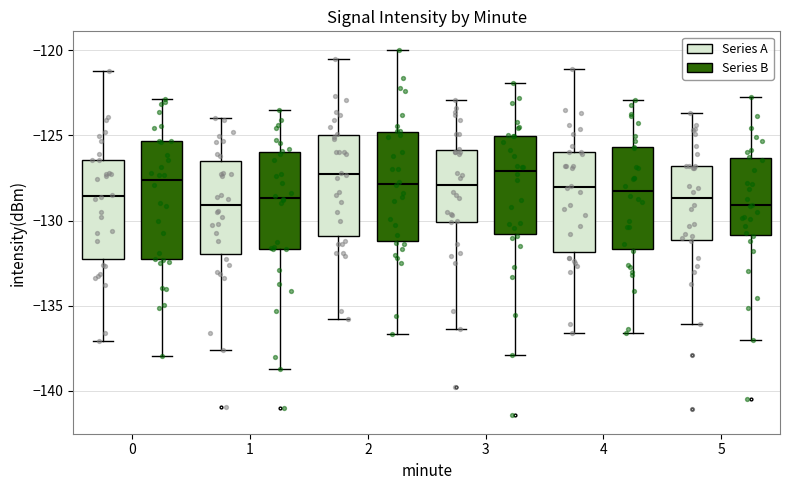

Reading left to right, read every box against the y-axis: the position of its median line, the range the box covers, and the ends of its whiskers. The values are not printed on the chart, so give them approximately, as read against the axis.

0 (Series A): median -128.5, box -132.5 to -126.5, whiskers -137.0 to -121.0
0 (Series B): median -127.5, box -132.5 to -125.5, whiskers -138.0 to -123.0
1 (Series A): median -129.0, box -132.0 to -126.5, whiskers -137.5 to -124.0
1 (Series B): median -128.5, box -131.5 to -126.0, whiskers -138.5 to -123.5
2 (Series A): median -127.0, box -131.0 to -125.0, whiskers -136.0 to -120.5
2 (Series B): median -128.0, box -131.0 to -125.0, whiskers -136.5 to -120.0
3 (Series A): median -128.0, box -130.0 to -126.0, whiskers -136.5 to -123.0
3 (Series B): median -127.0, box -131.0 to -125.0, whiskers -138.0 to -122.0
4 (Series A): median -128.0, box -132.0 to -126.0, whiskers -136.5 to -121.0
4 (Series B): median -128.5, box -131.5 to -125.5, whiskers -136.5 to -123.0
5 (Series A): median -128.5, box -131.0 to -127.0, whiskers -136.0 to -123.5
5 (Series B): median -129.0, box -131.0 to -126.5, whiskers -137.0 to -122.5